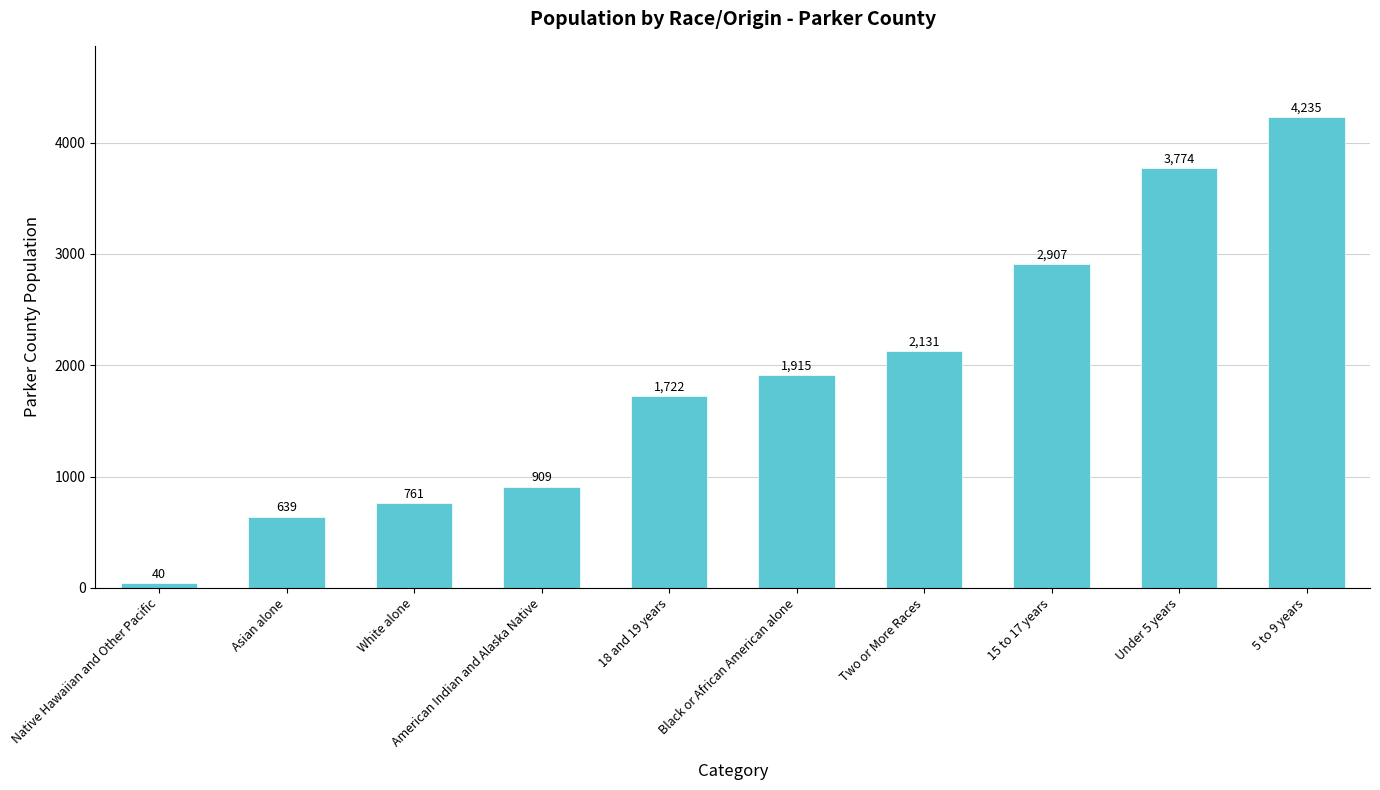

How many data points does each series have?

10